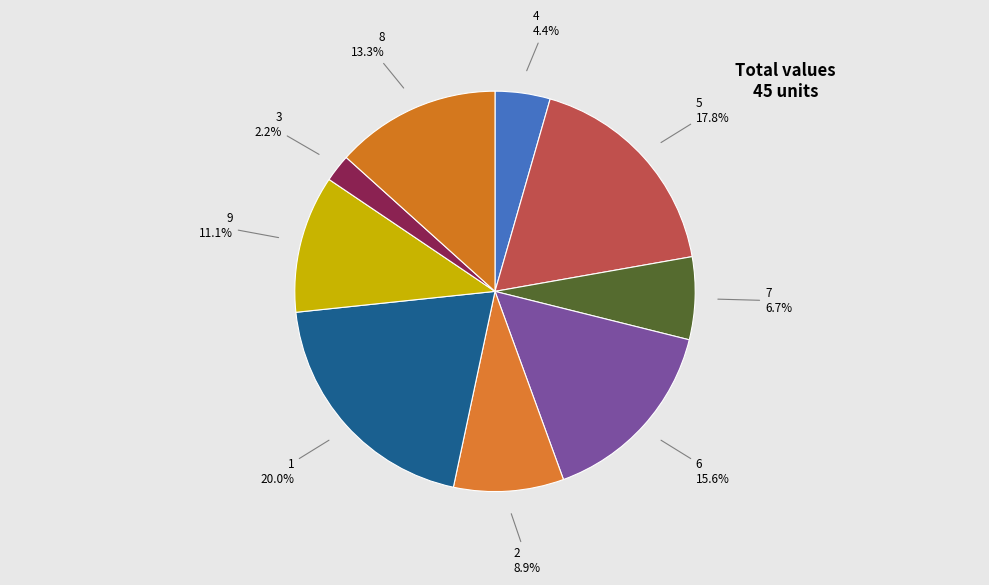

Which category has the smallest portion of the pie?

3